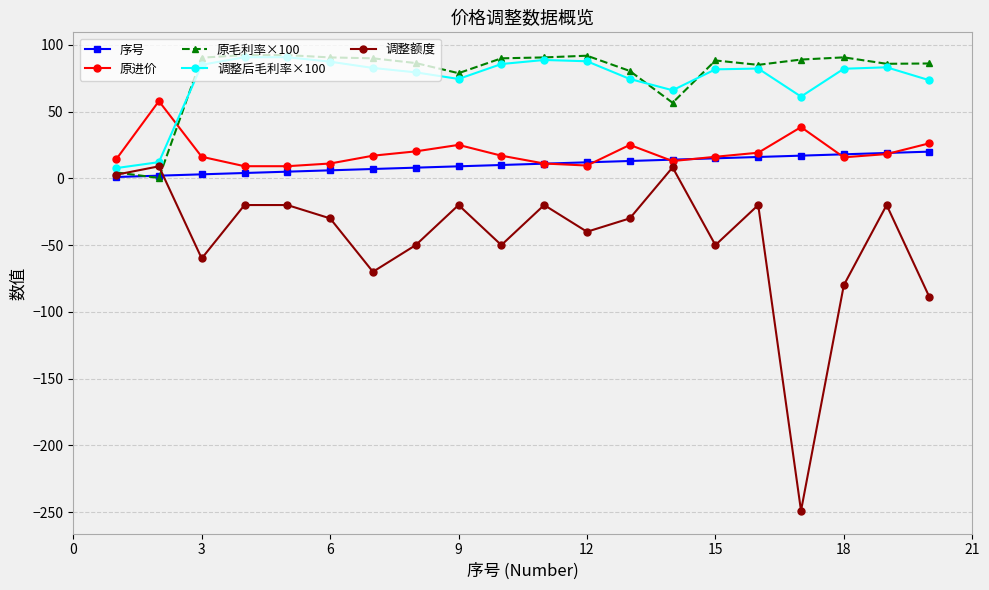

What is the minimum value for 调整额度?

-249.0